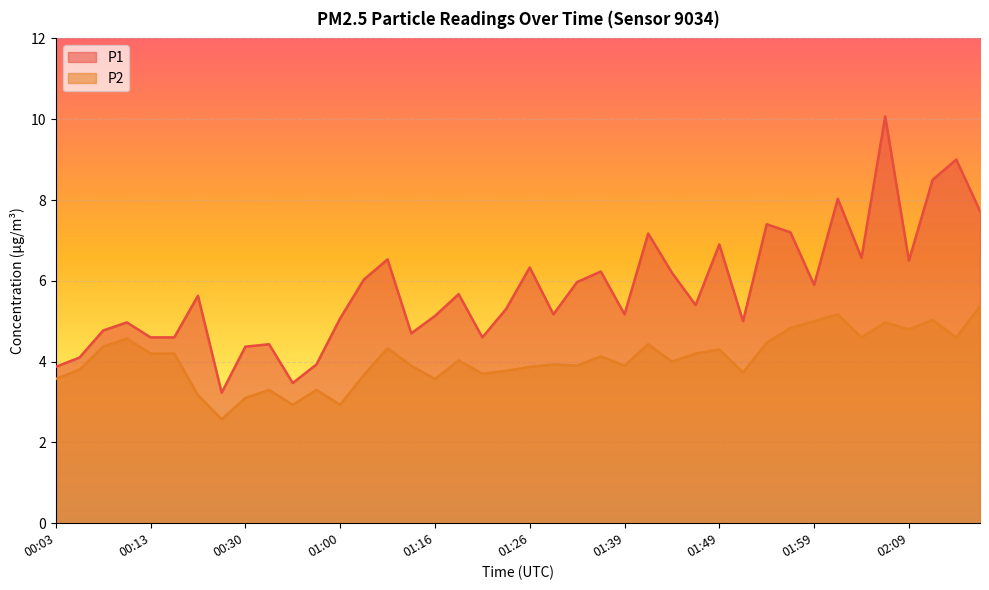

What is the highest value of the P1 series?

10.1